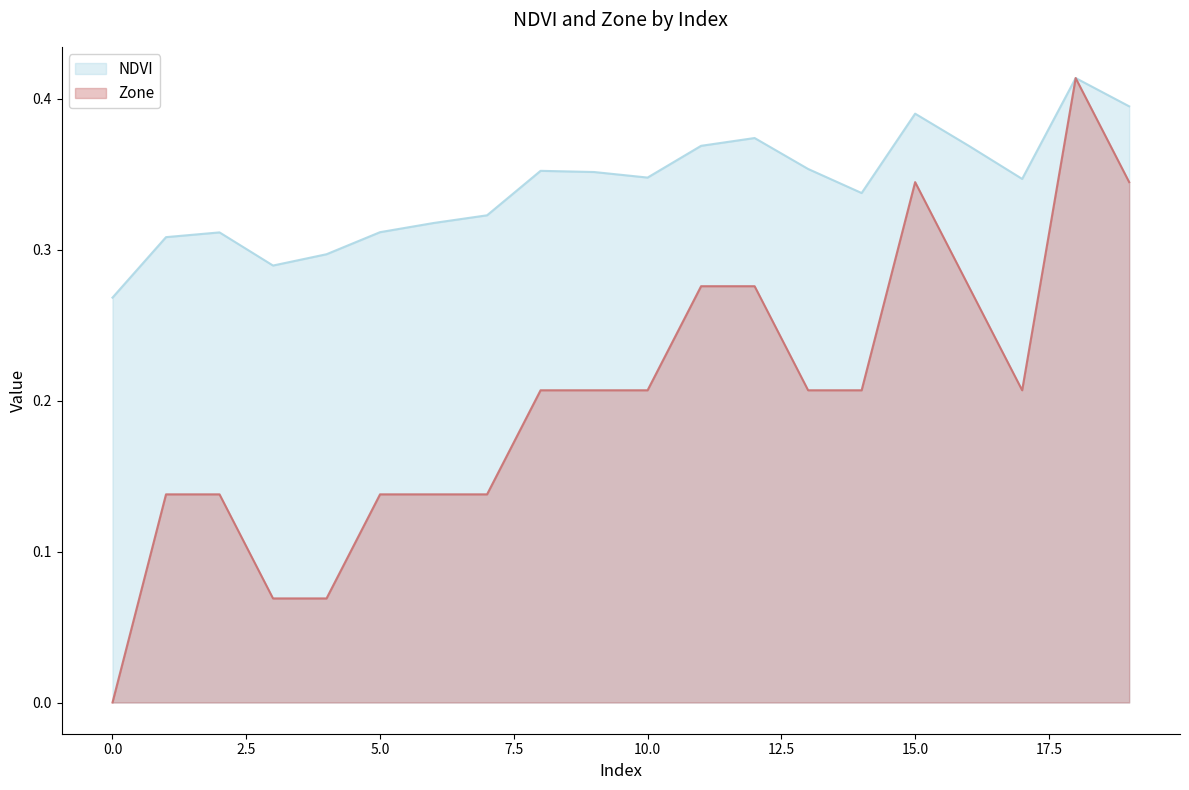

Reading left to right, list all the values displayed in this chart.

NDVI: 0=0.3	1=0.3	2=0.3	3=0.3	4=0.3	5=0.3	6=0.3	7=0.3	8=0.4	9=0.4	10=0.3	11=0.4	12=0.4	13=0.4	14=0.3	15=0.4	16=0.4	17=0.3	18=0.4	19=0.4
Zone: 0=0.0	1=0.1	2=0.1	3=0.1	4=0.1	5=0.1	6=0.1	7=0.1	8=0.2	9=0.2	10=0.2	11=0.3	12=0.3	13=0.2	14=0.2	15=0.3	16=0.3	17=0.2	18=0.4	19=0.3